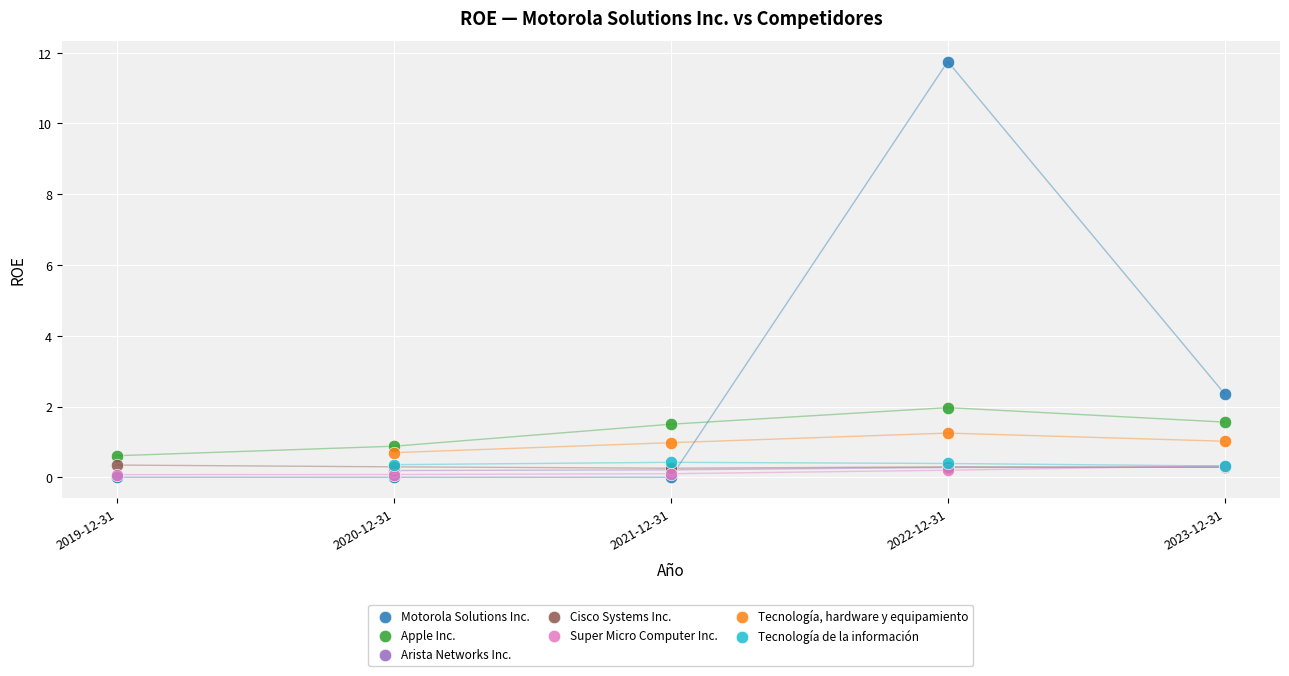

Which series has the widest spread of Y values?

Motorola Solutions Inc.